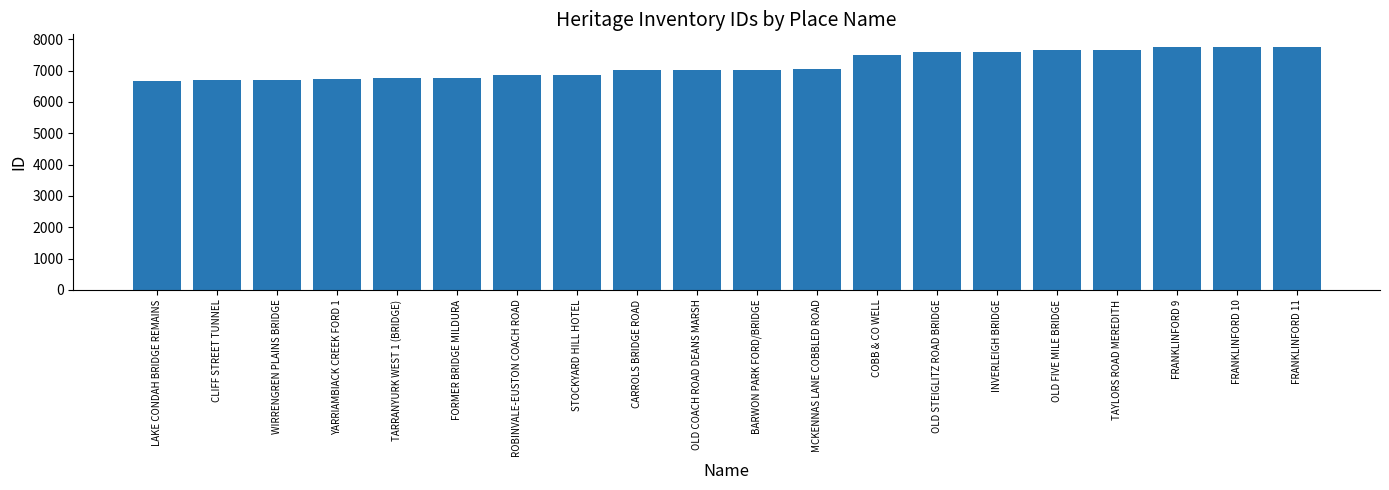

What is the value of the 6th bar from the left?

6768